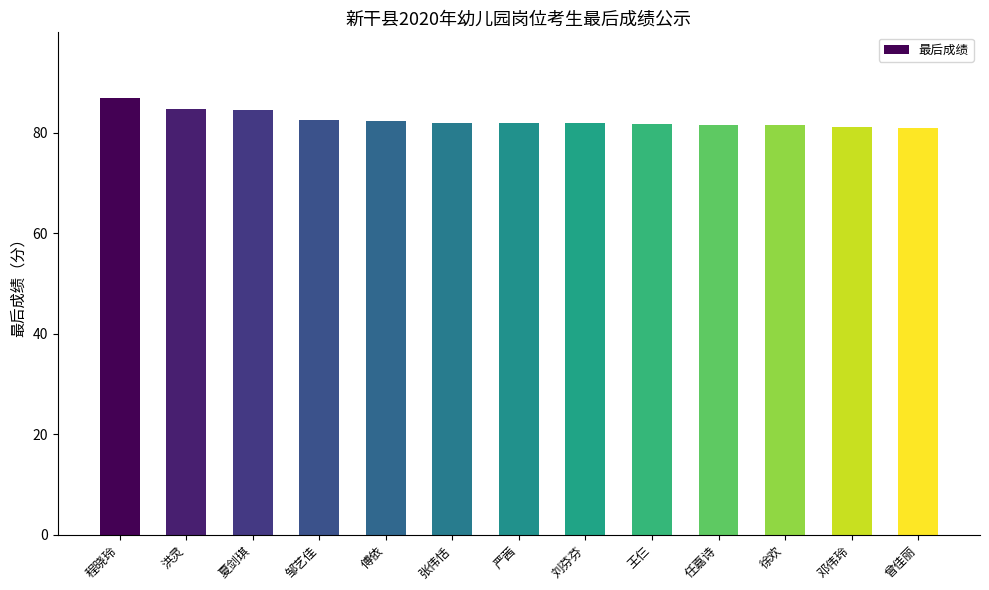

Count the number of data series in this chart.

1